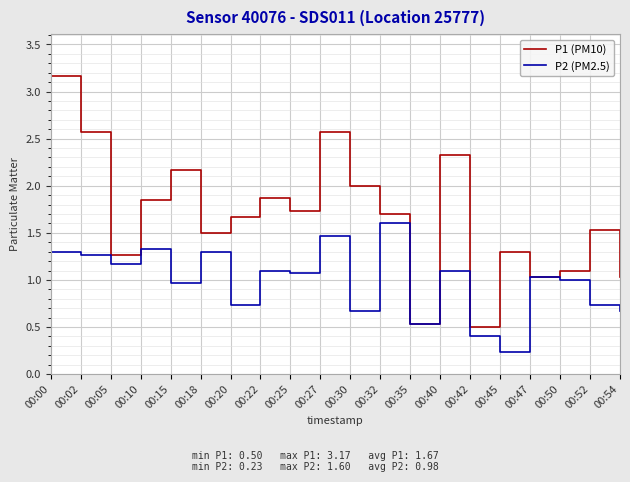

Is the value of P2 (PM2.5) at 00:15 greater than the value of P1 (PM10) at 00:27?

No